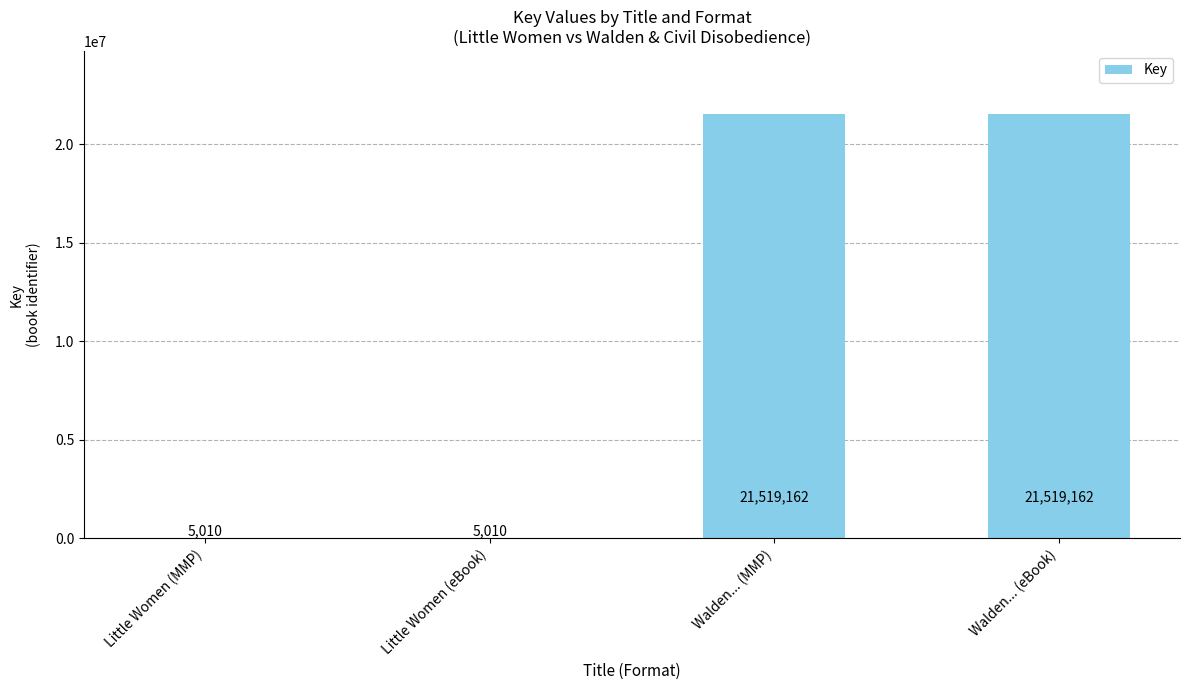

How many values are between 5010 and 21519162?

4